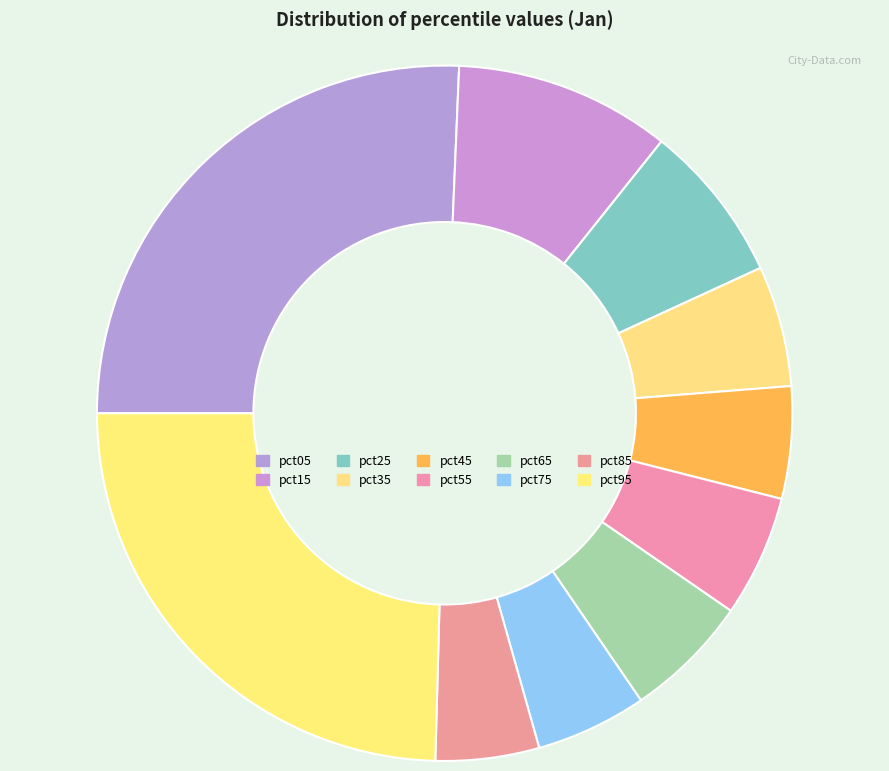

To the nearest percent, what percentage of the pie is pct75?

5%